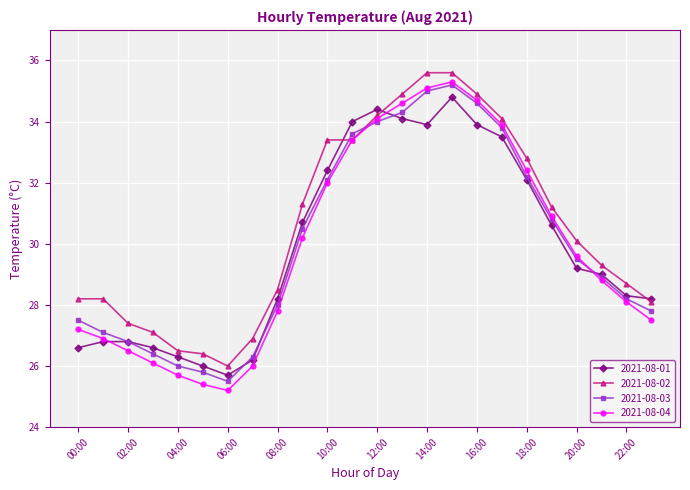

True or false: 2021-08-03 and 2021-08-01 intersect in this chart.

True